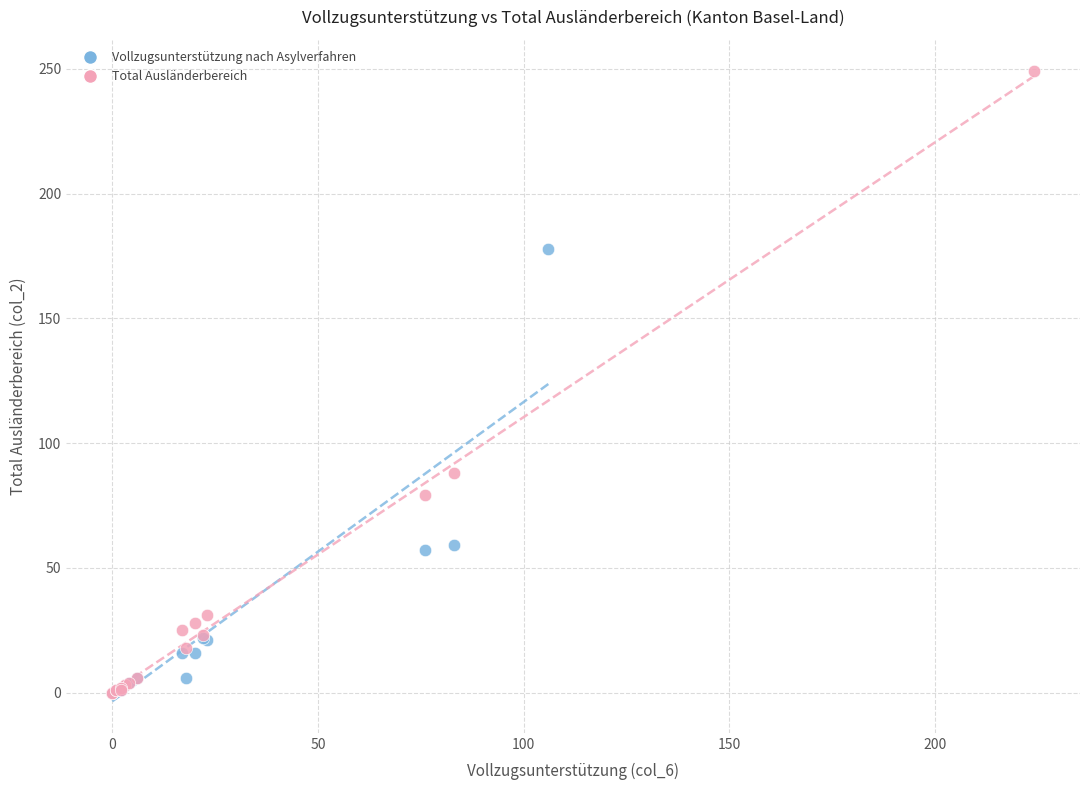

Which series has the widest spread of Y values?

Total Ausländerbereich